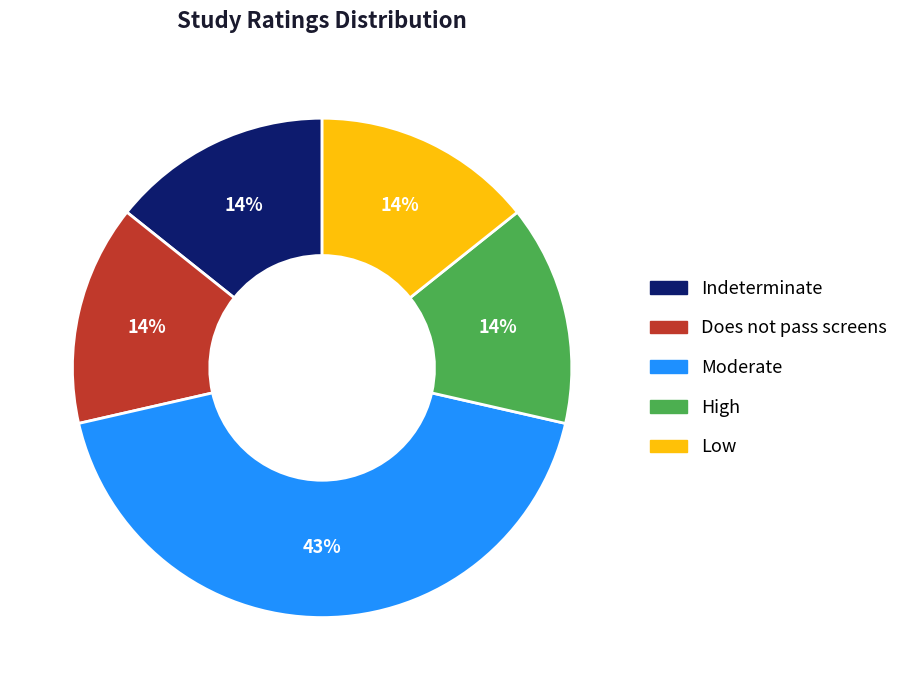

Is there a majority slice in this chart?

No